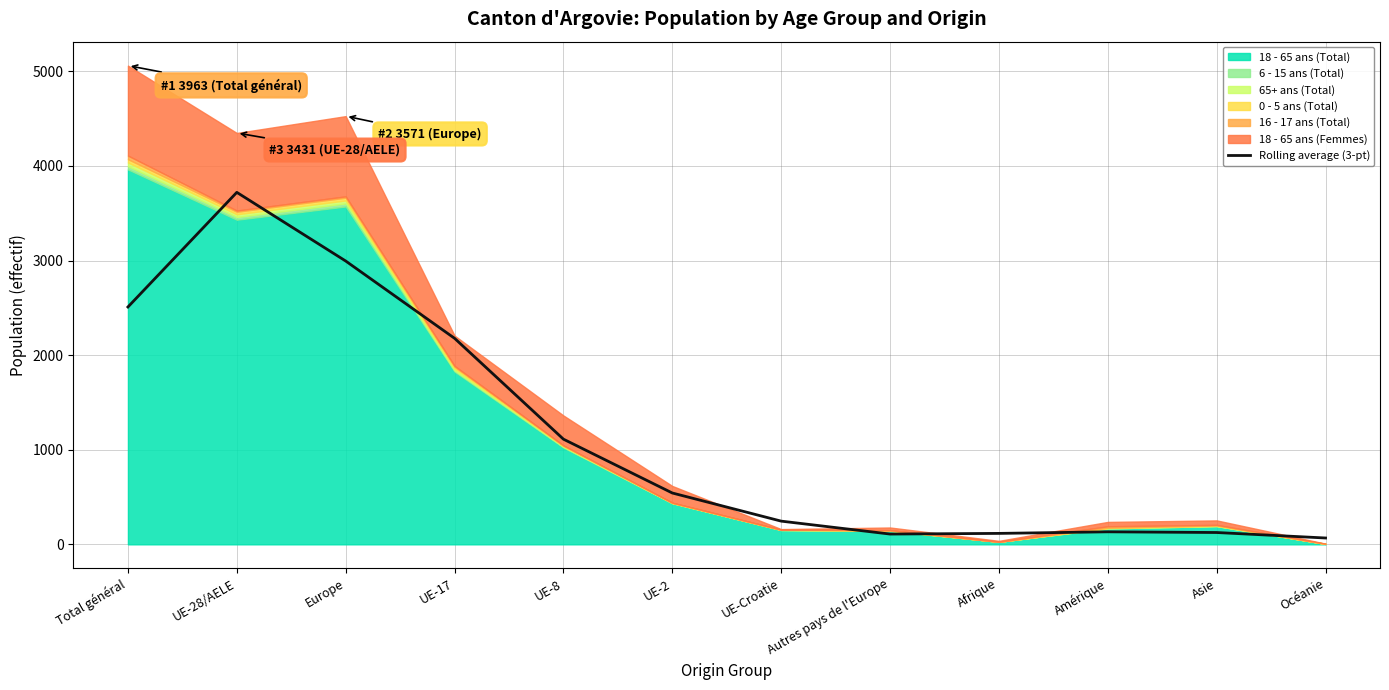

Reading left to right, transcribe all the data shown in this chart.

2508.7	3720.3	2994.7	2177.7	1111.7	542.7	245.3	108.7	115.7	132.3	125.0	67.0